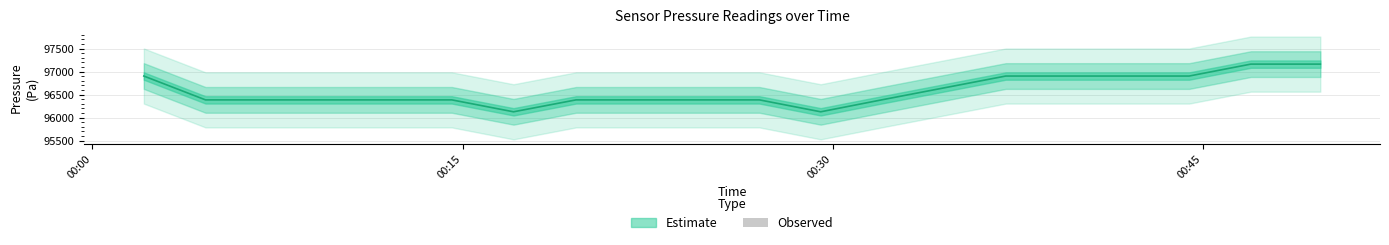

How many categories are shown in the chart?

20